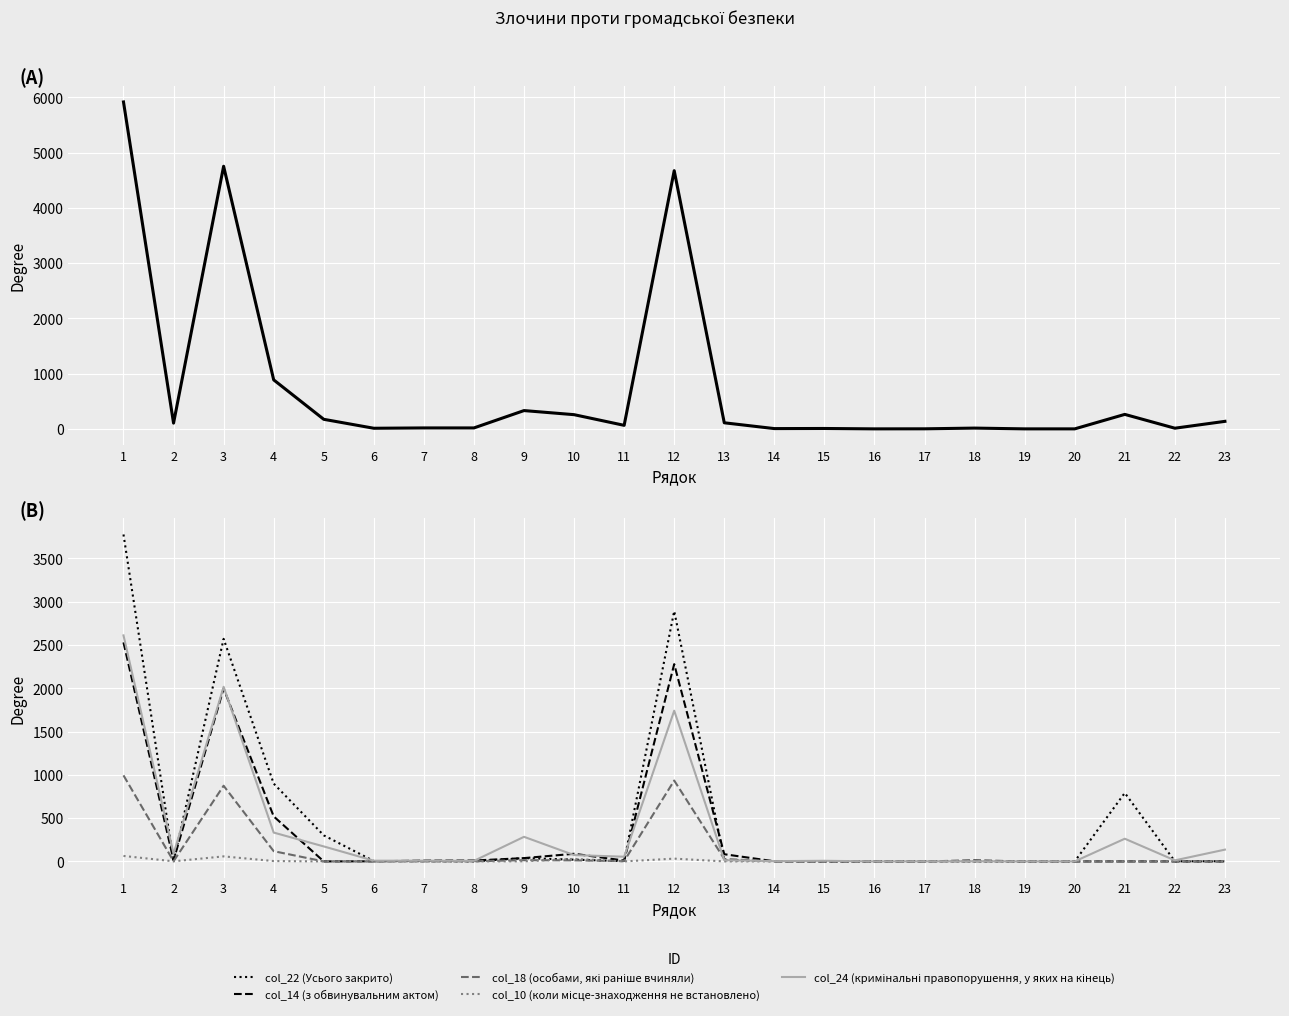

Is the value of col_24 (кримінальні правопорушення, у яких на кінець) at 16 greater than the value of col_22 (Усього закрито) at 21?

No